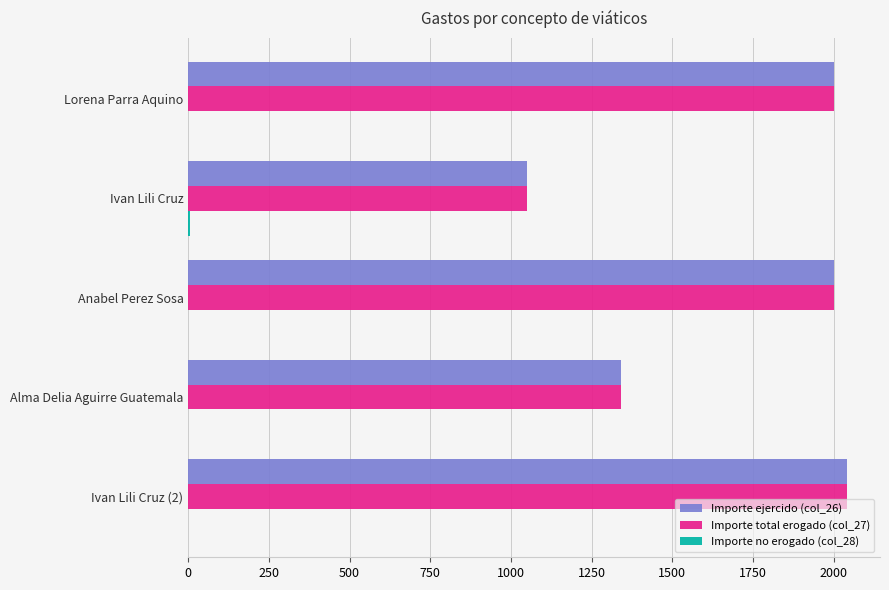

What is the greatest value displayed?

2041.4